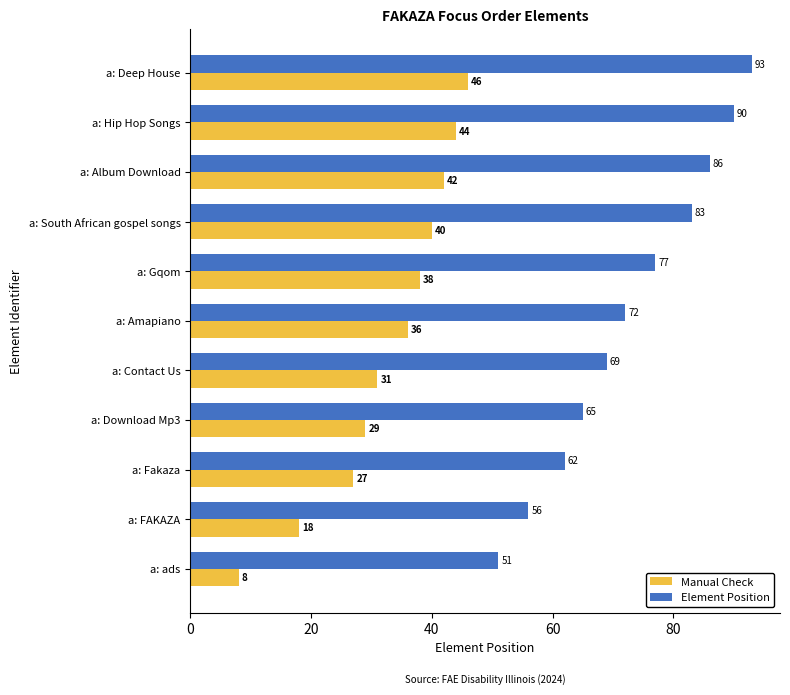

What is the sum of all Element Position values?

804